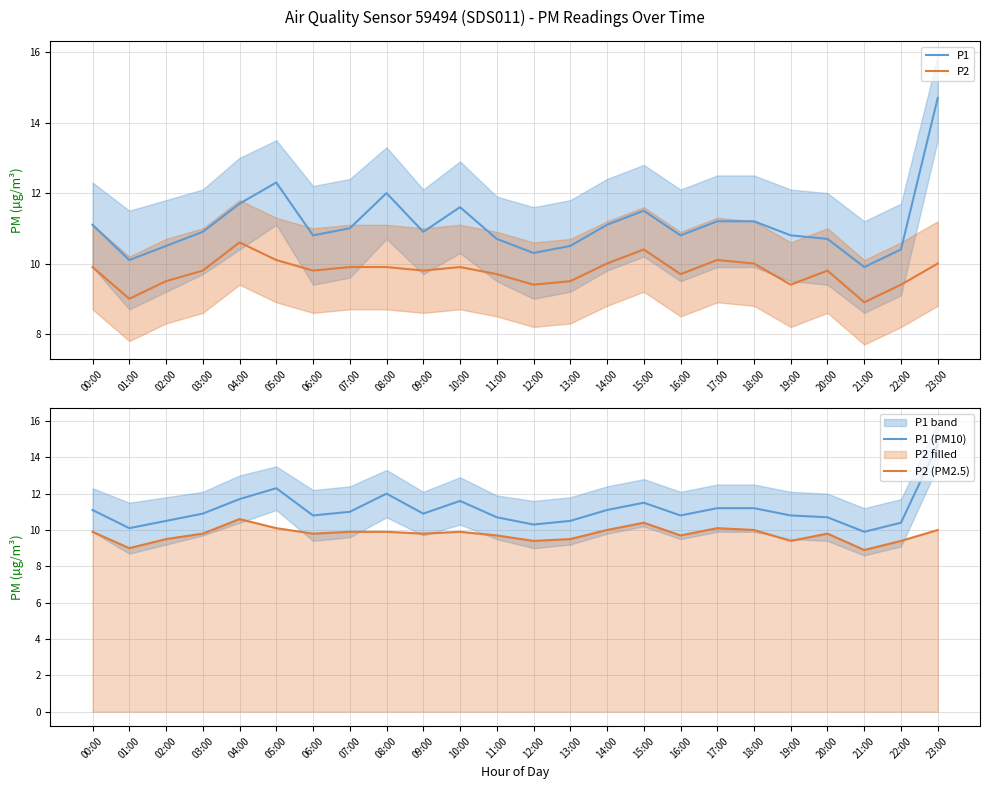

At which label does P2 reach its peak?

04:00